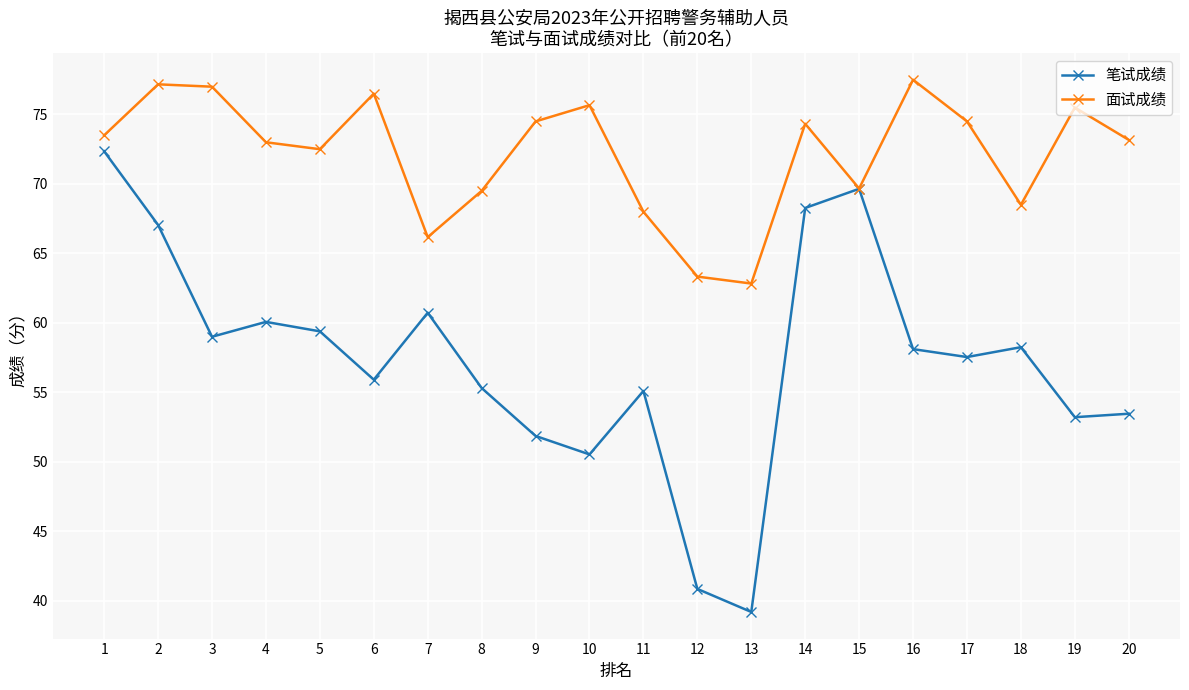

Which series has the widest spread of values?

笔试成绩